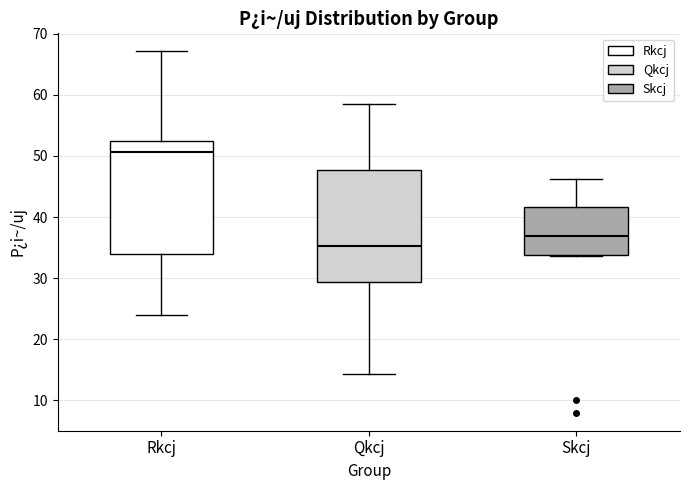

Which box's median line is the highest?

Rkcj